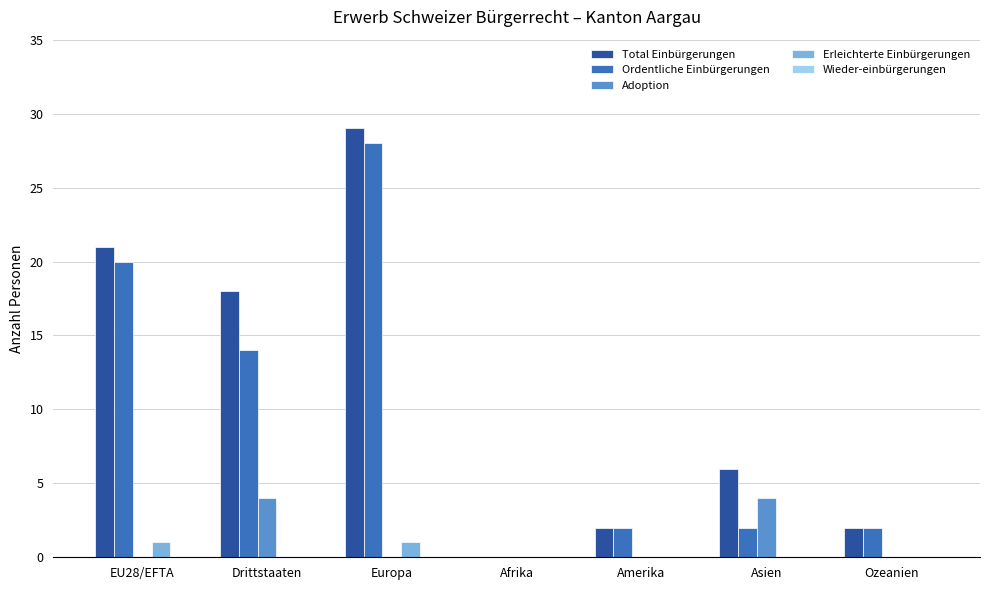

True or false: Total Einbürgerungen has a value of 21 at EU28/EFTA.

True